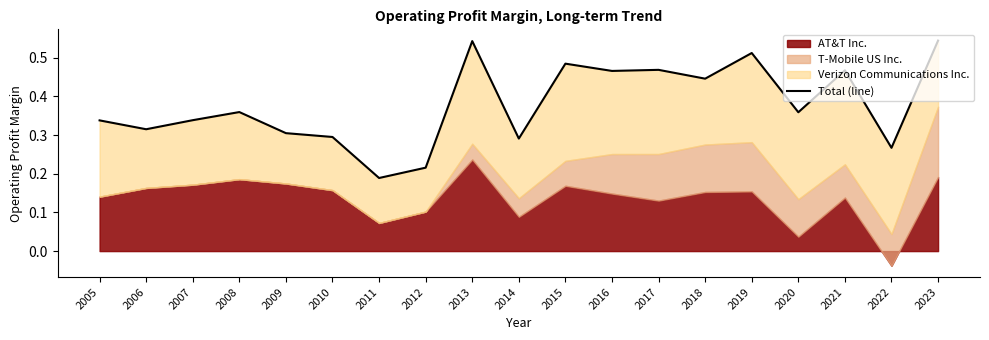

Reading left to right, extract all data points from this chart.

2005=0.3	2006=0.3	2007=0.3	2008=0.4	2009=0.3	2010=0.3	2011=0.2	2012=0.2	2013=0.5	2014=0.3	2015=0.5	2016=0.5	2017=0.5	2018=0.4	2019=0.5	2020=0.4	2021=0.5	2022=0.3	2023=0.5